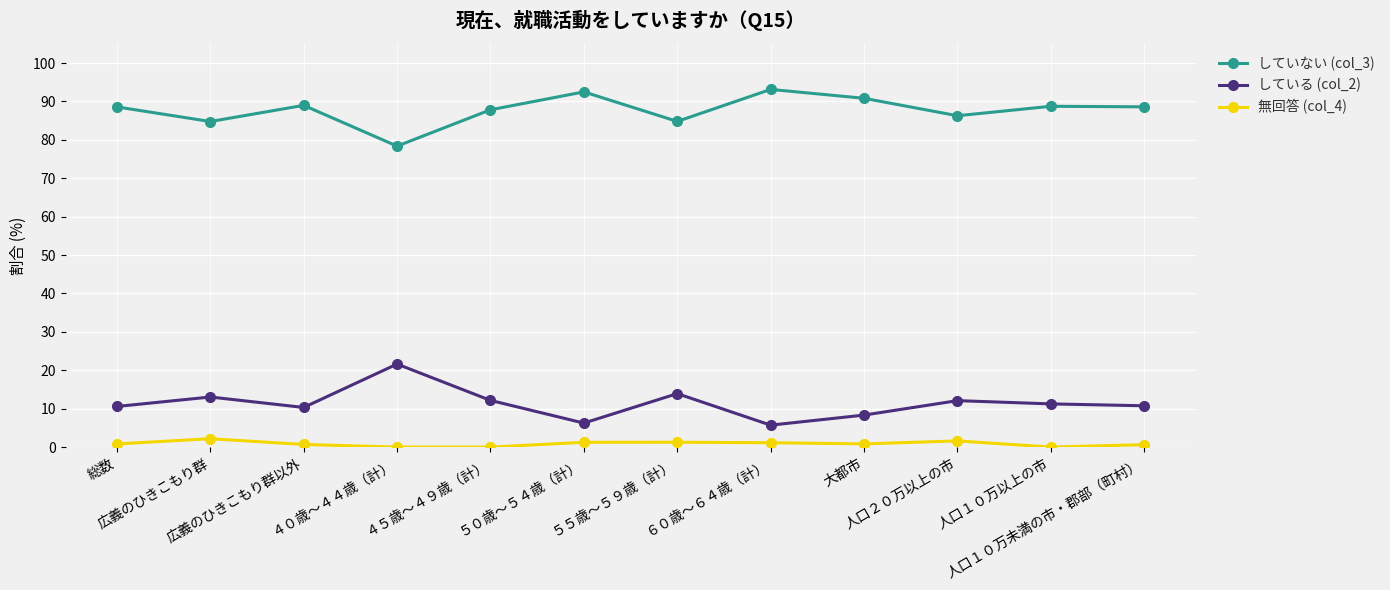

What are all the series names shown in the legend?

していない (col_3), している (col_2), 無回答 (col_4)